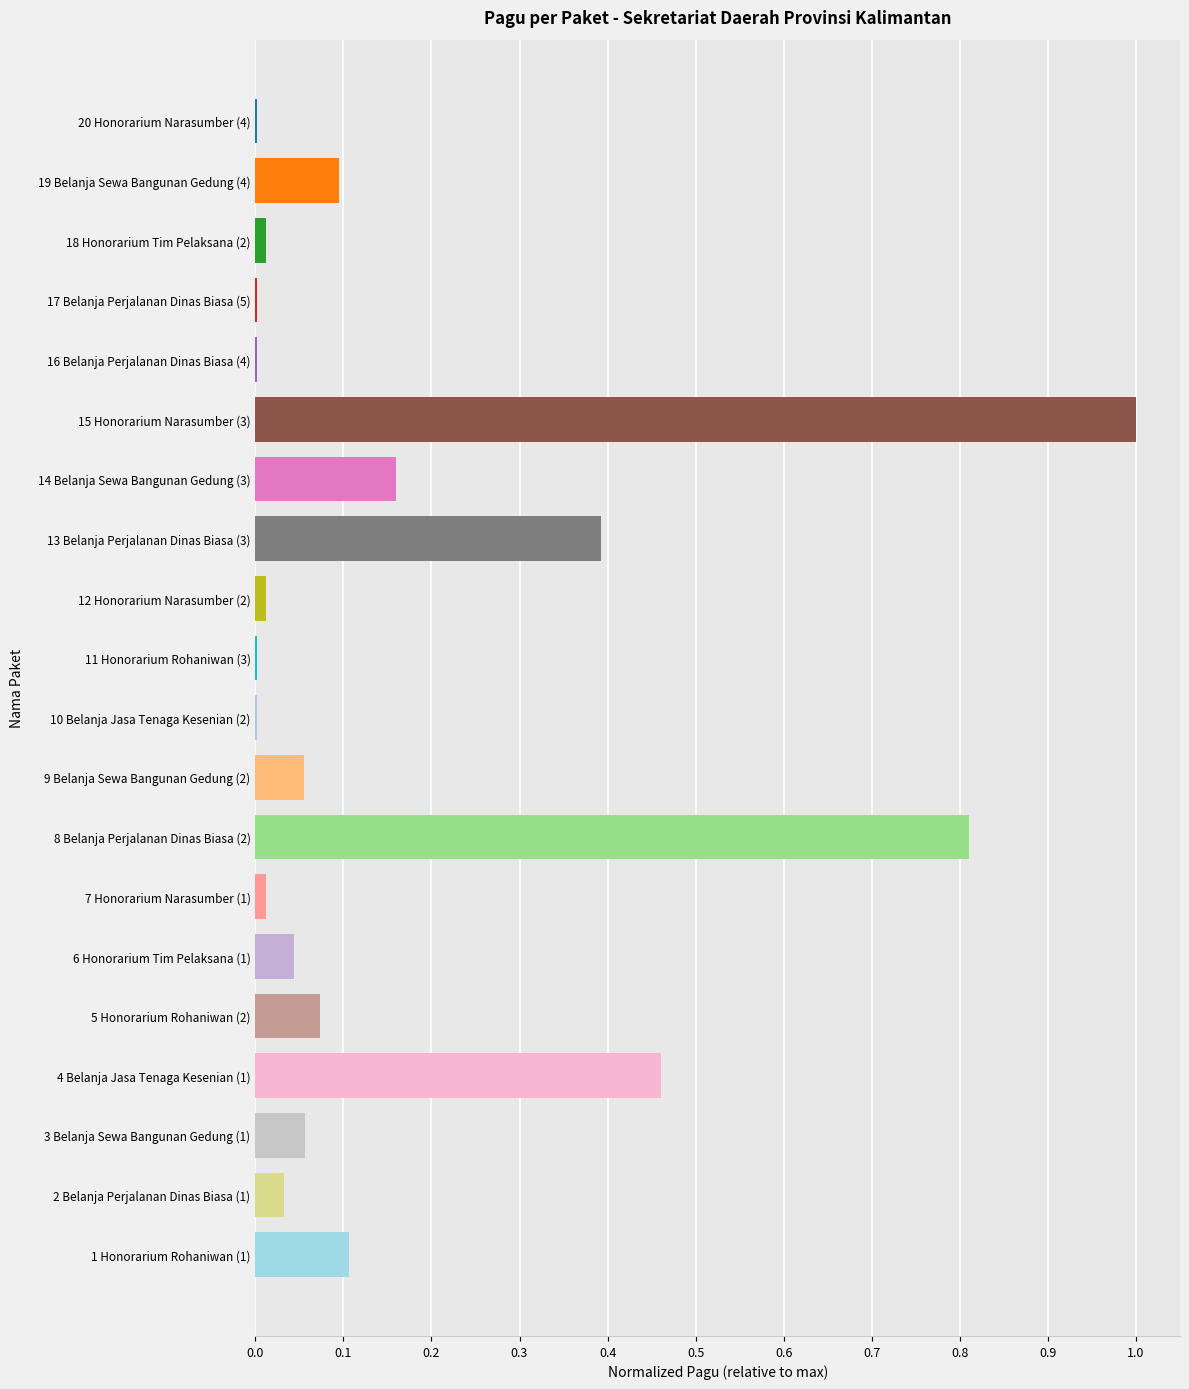

Which label corresponds to the largest value in the chart?

15 Honorarium Narasumber (3)